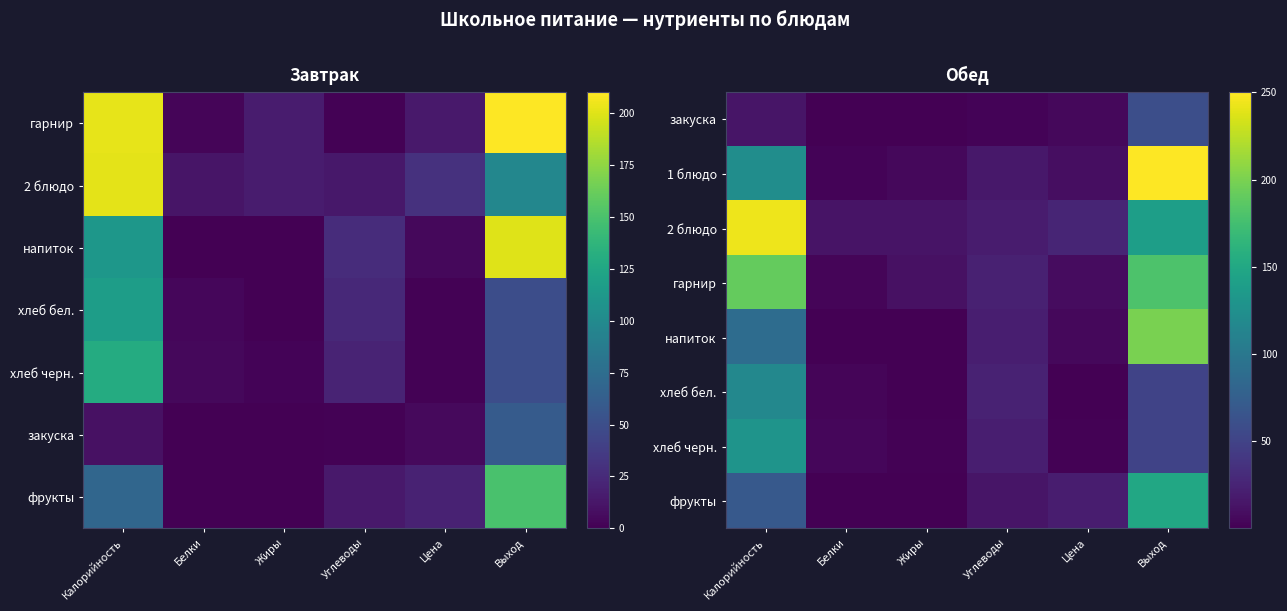

What is the difference between the highest and lowest values at Калорийность?

230.0